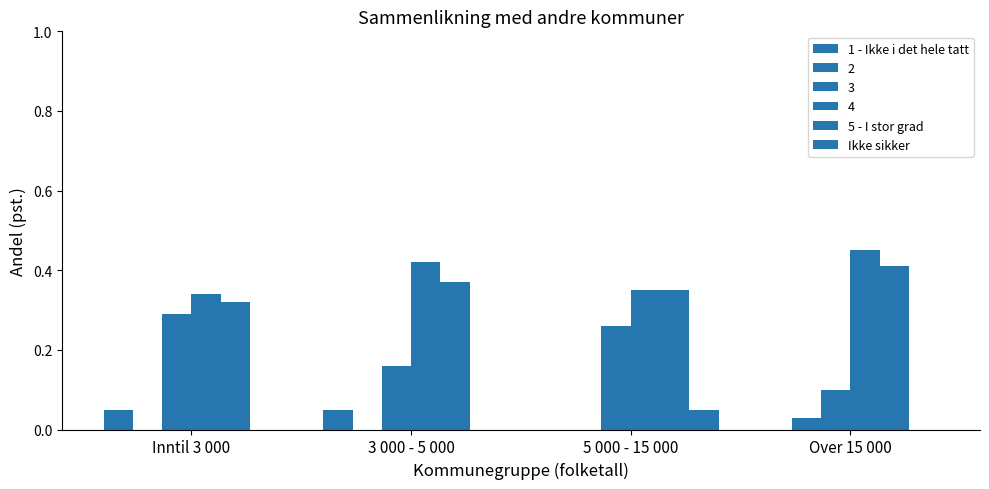

How many groups of bars are there?

4